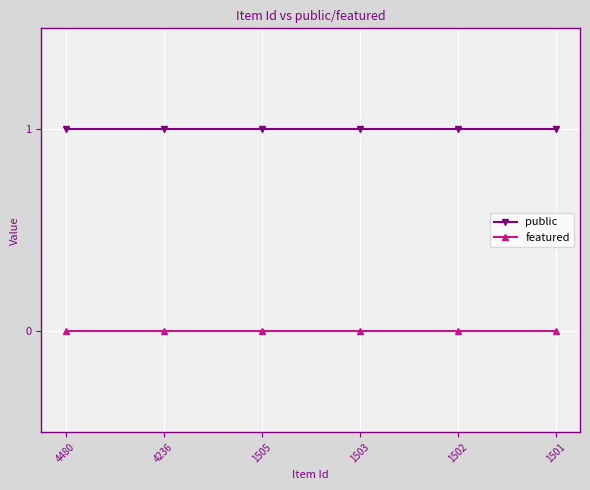

Is this an area chart (filled region under the line)?

No